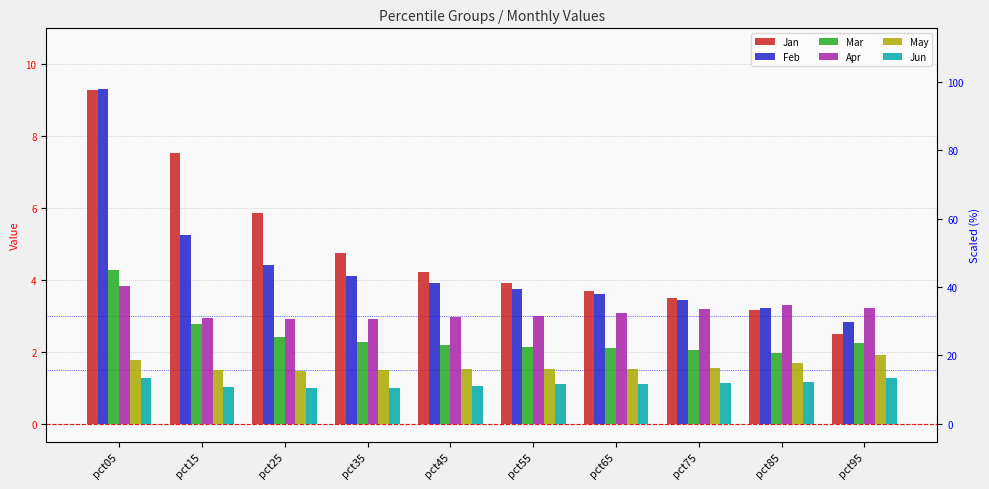

Which series has the largest range (max minus min)?

Jan